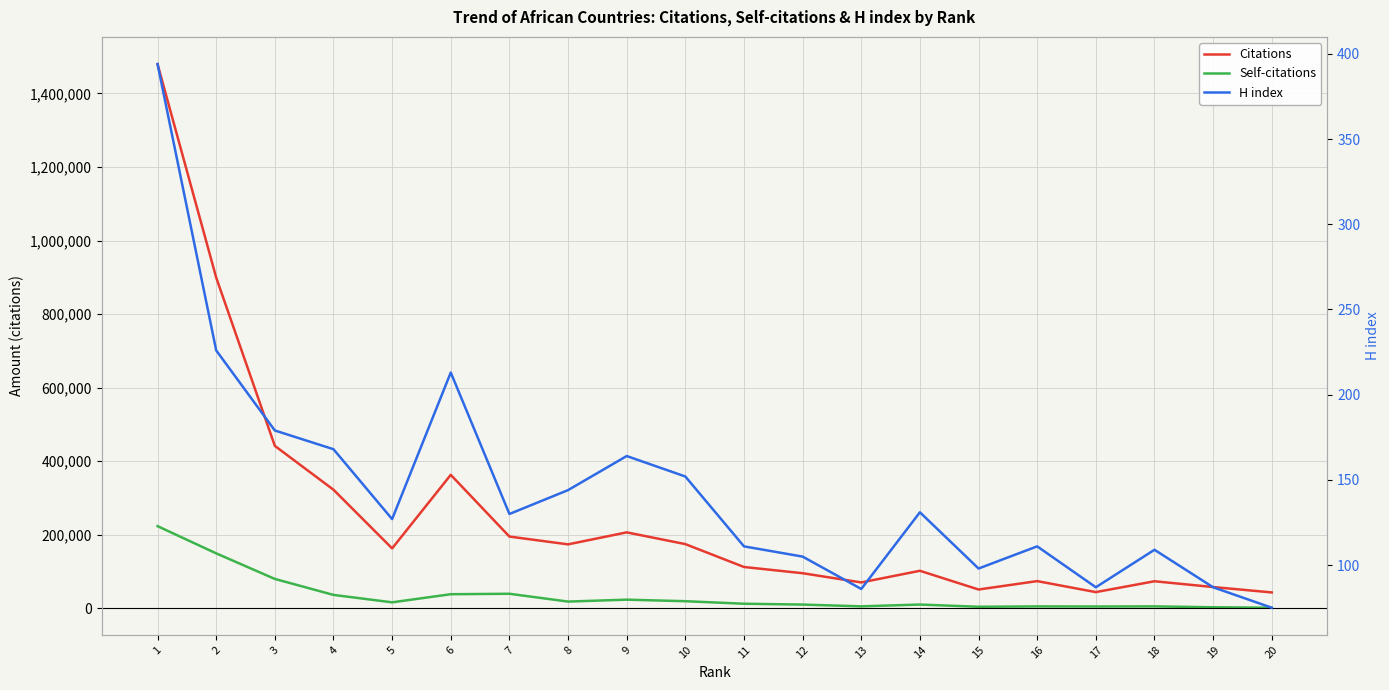

The value of H index at 17 is 149. True or false?

False